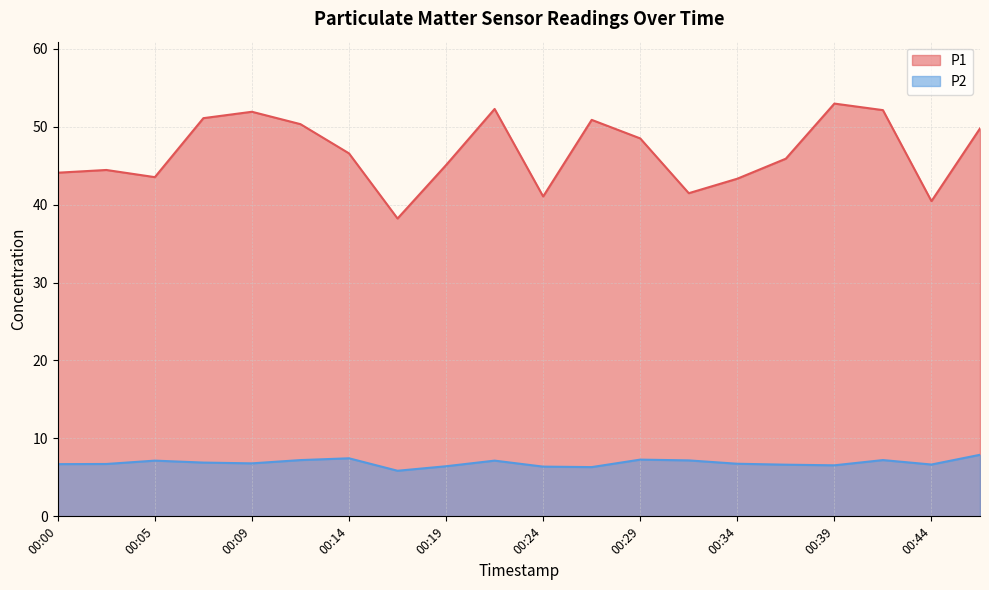

Rank the series by their average value, from highest to lowest.

P1, P2